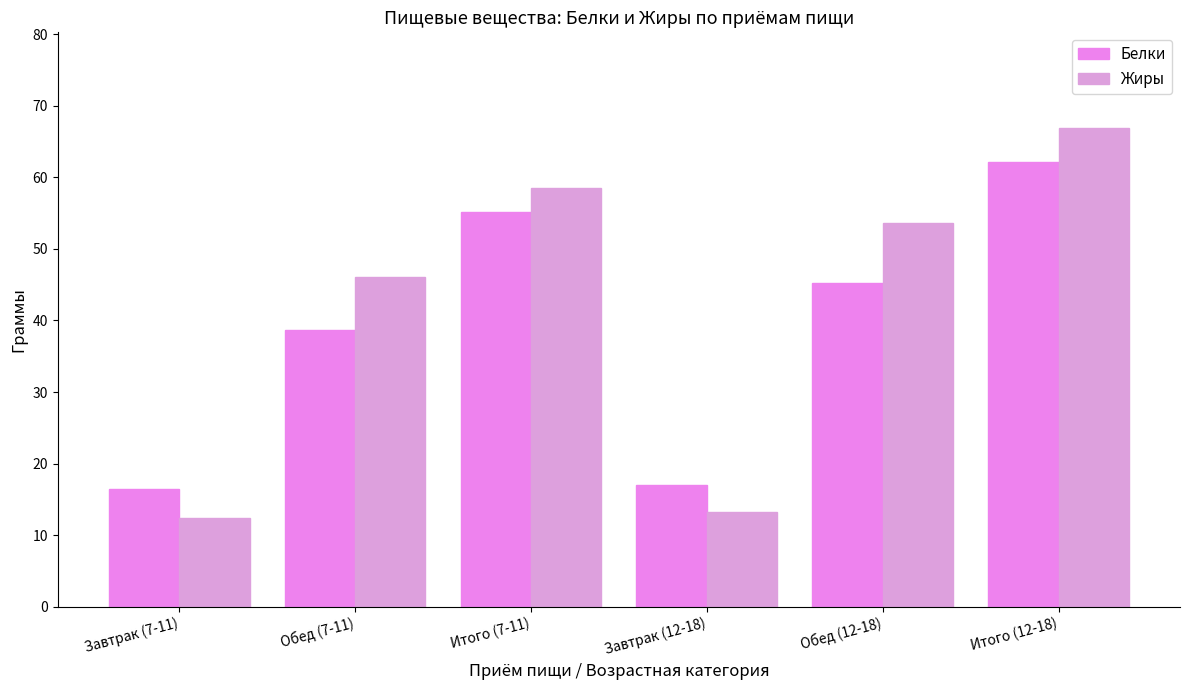

What is the difference between the second highest and second lowest values in the Белки series?

38.1